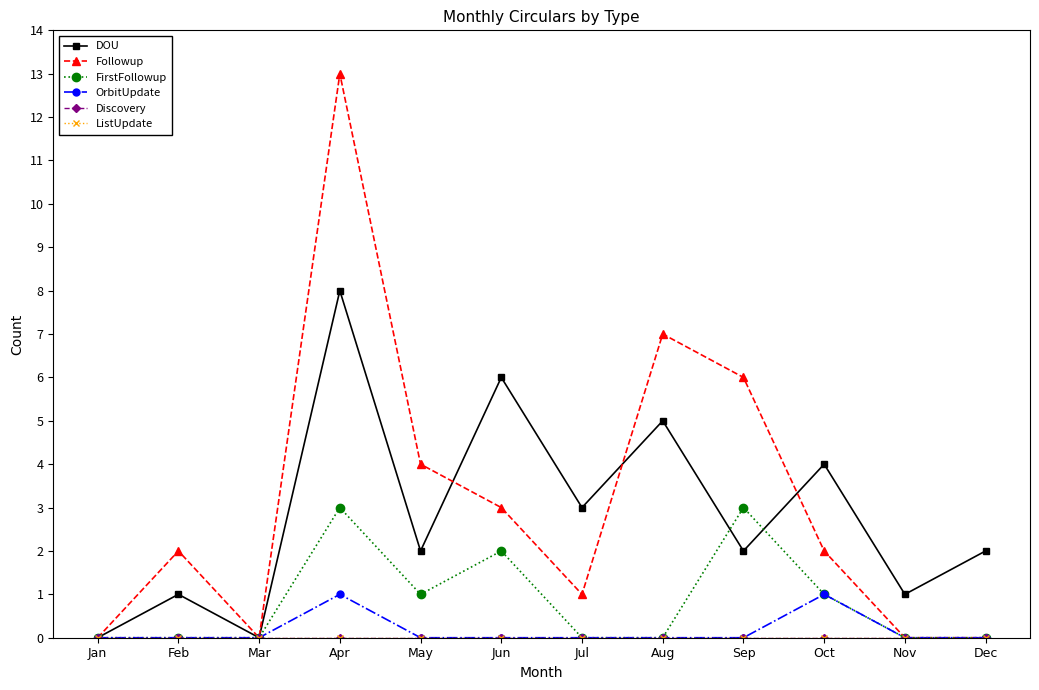

Is this an area chart (filled region under the line)?

No